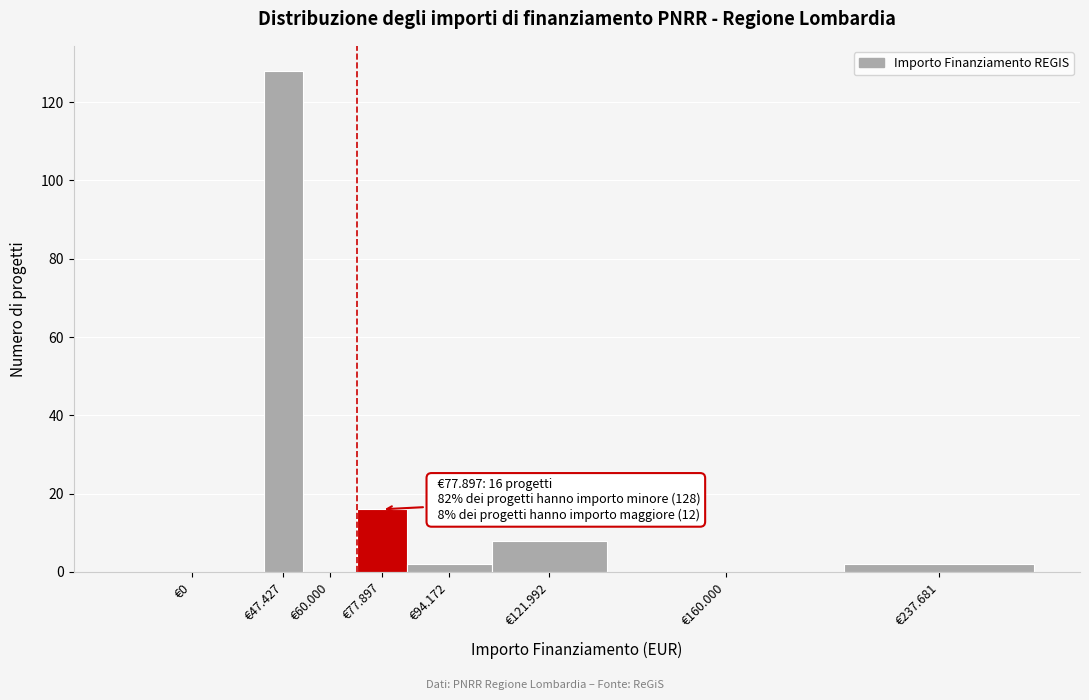

Reading right to left, list all the values displayed in this chart.

€237.681=2	€160.000=0	€121.992=8	€94.172=2	€77.897=16	€60.000=0	€47.427=128	€0=0